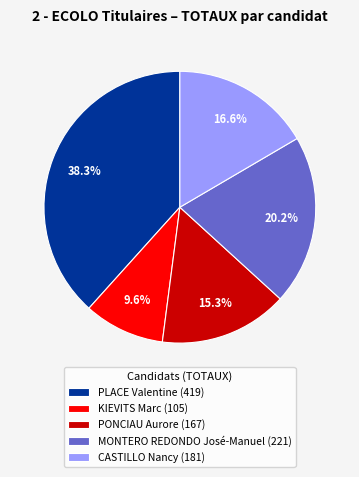

Rank the categories by value from highest to lowest.

PLACE Valentine (419), MONTERO REDONDO José-Manuel (221), CASTILLO Nancy (181), PONCIAU Aurore (167), KIEVITS Marc (105)